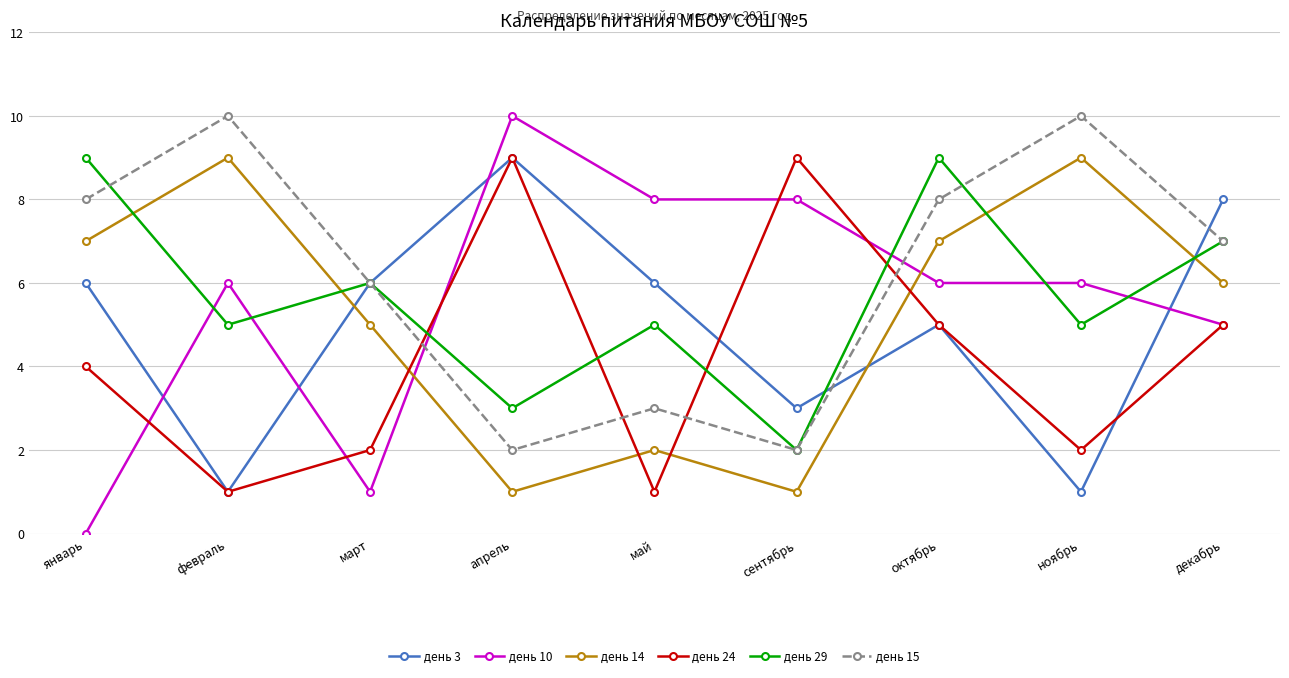

What is the sum of the день 24 values at март and октябрь?

7